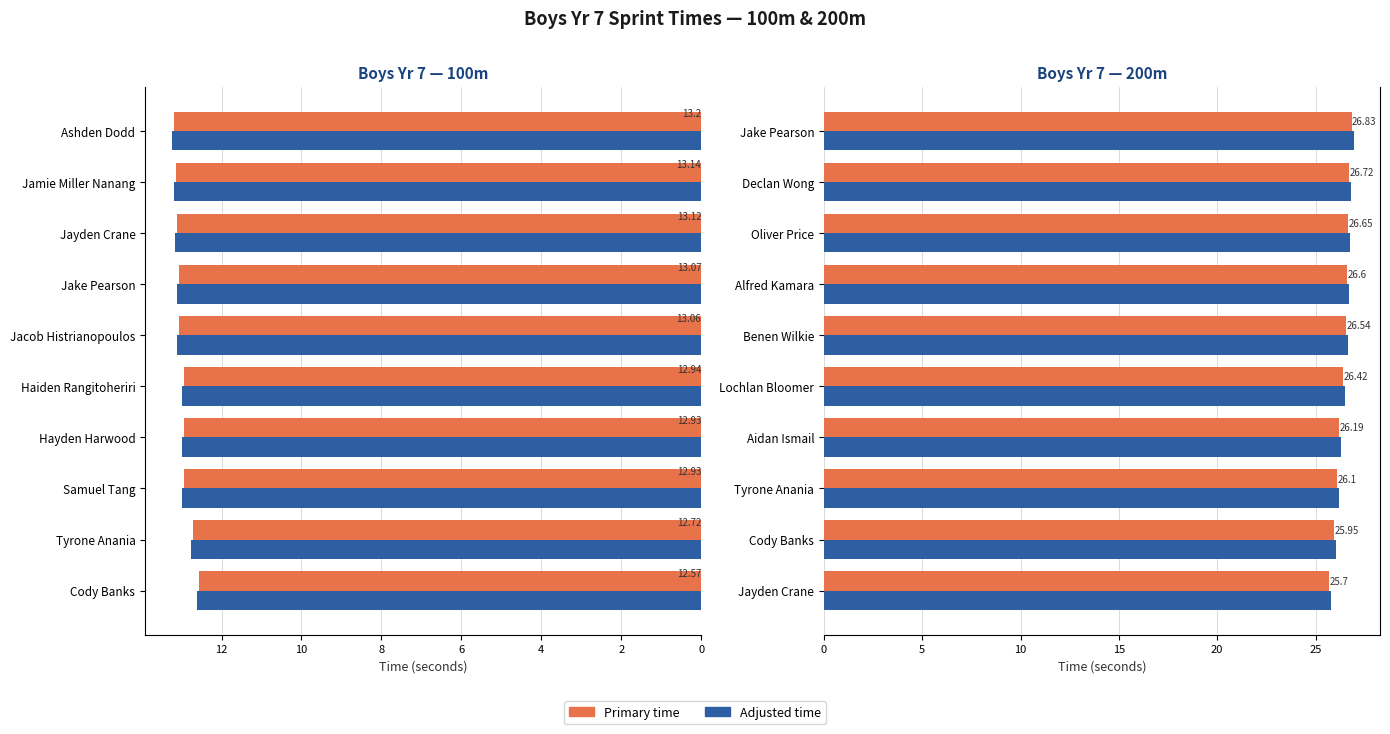

The 100m series shows 19.5 at Hayden Harwood. True or false?

False